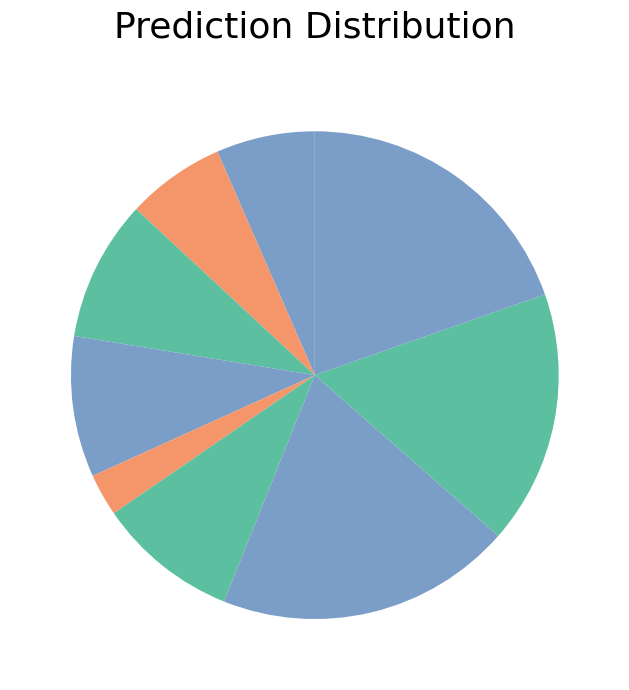

Is there any slice that represents more than half of the pie?

No